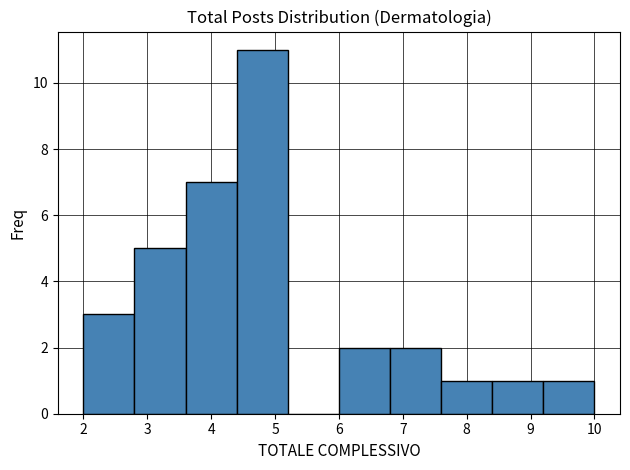

Reading left to right, transcribe this chart: for each bar, give the range it covers on the x-axis and its height. The values are not printed on the chart, so give them approximately, as read against the axis.

2.0 to 2.8: 3
2.8 to 3.6: 5
3.6 to 4.4: 7
4.4 to 5.2: 11
5.2 to 6.0: 0
6.0 to 6.8: 2
6.8 to 7.6: 2
7.6 to 8.4: 1
8.4 to 9.2: 1
9.2 to 10.0: 1